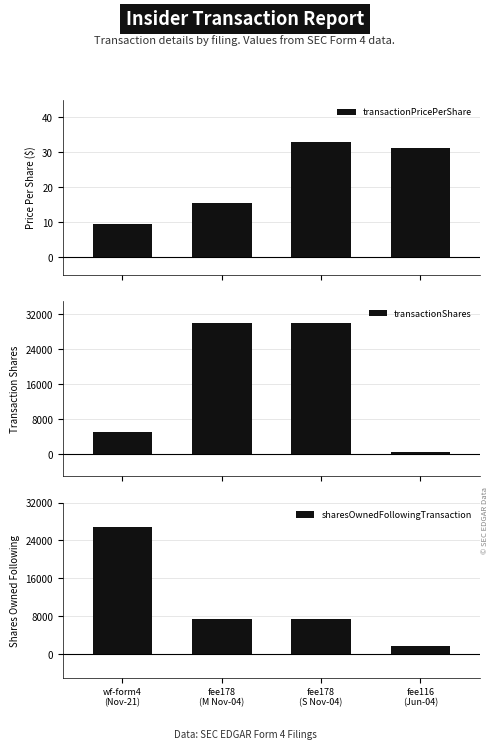

What is the difference between the highest and lowest values at fee178
(M Nov-04)?

29984.4